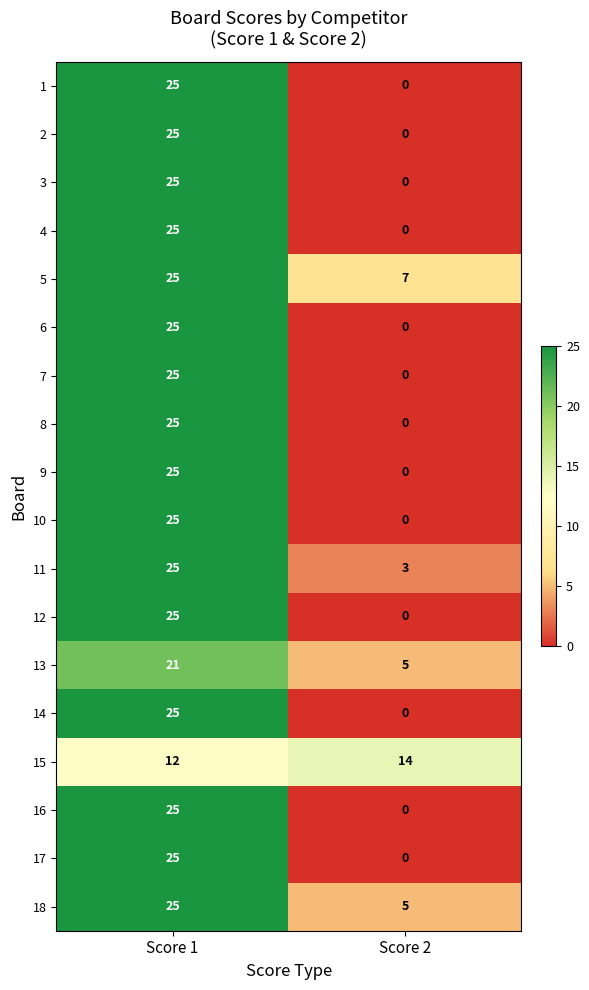

Where is 6 nearest to the value 12?

Score 2